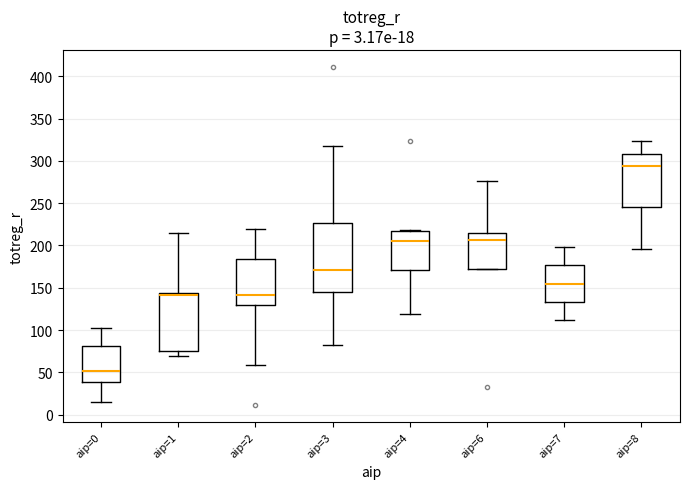

Which box's median line is the lowest?

aip=0